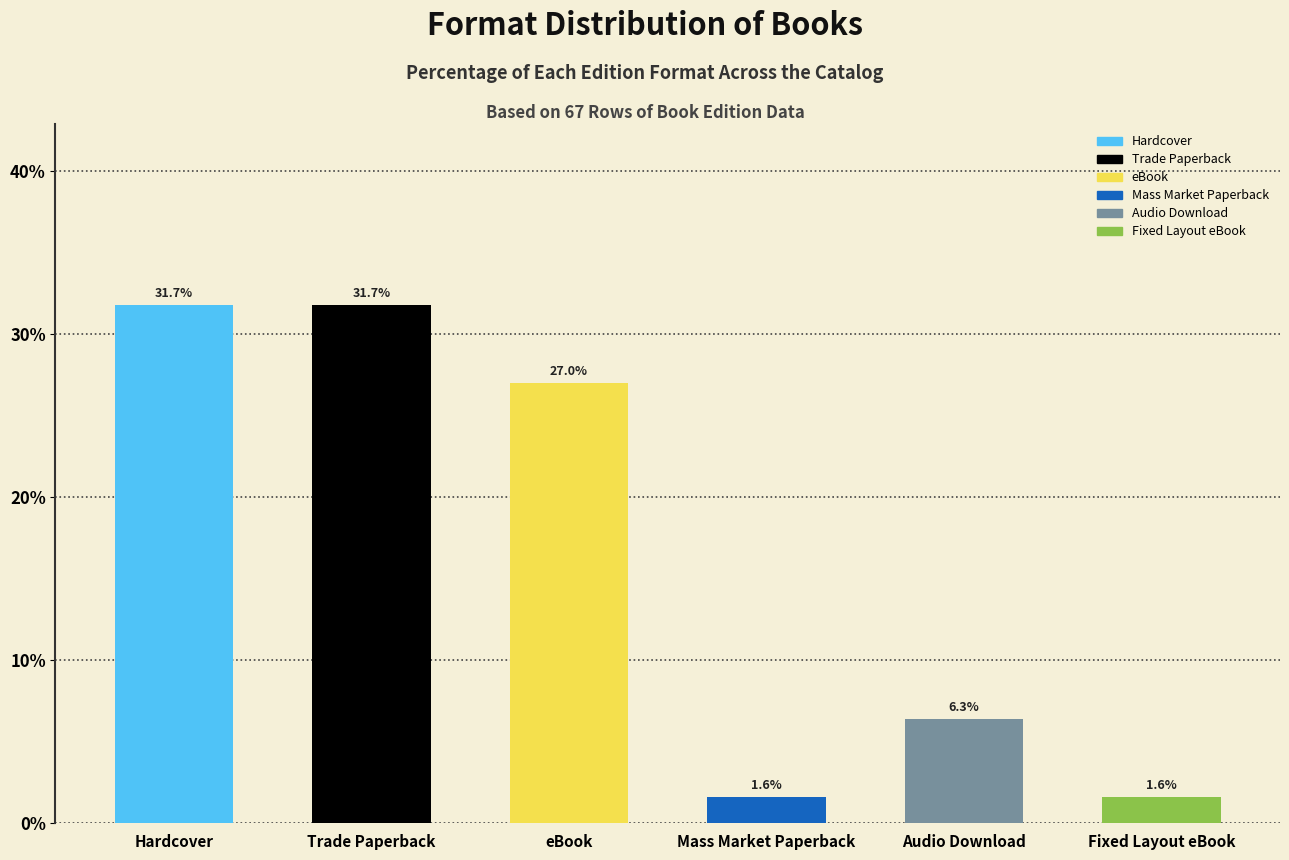

Reading right to left, extract all data points from this chart.

1.6	6.3	1.6	27.0	31.7	31.7